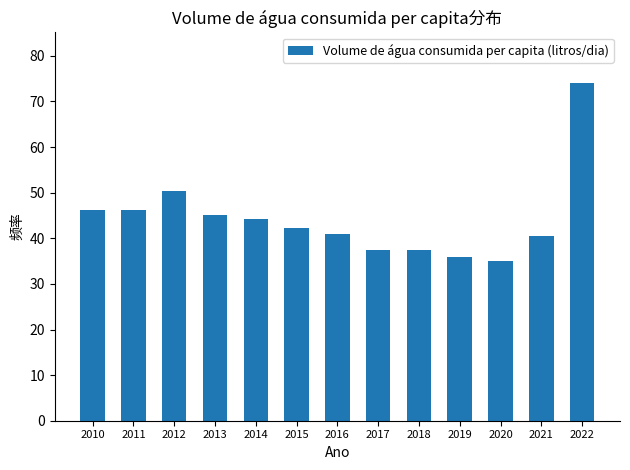

How many bars are there in total?

13